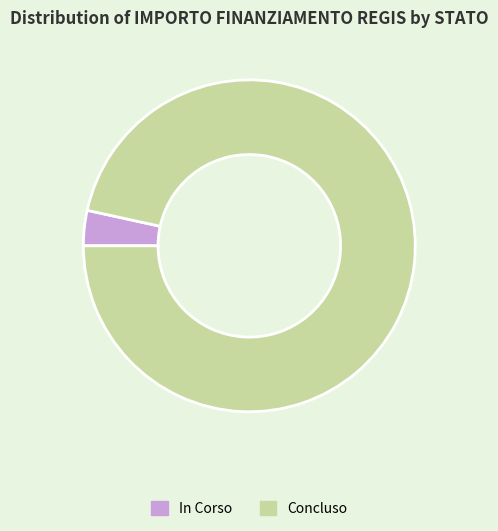

Does Concluso represent more than half of the total?

Yes